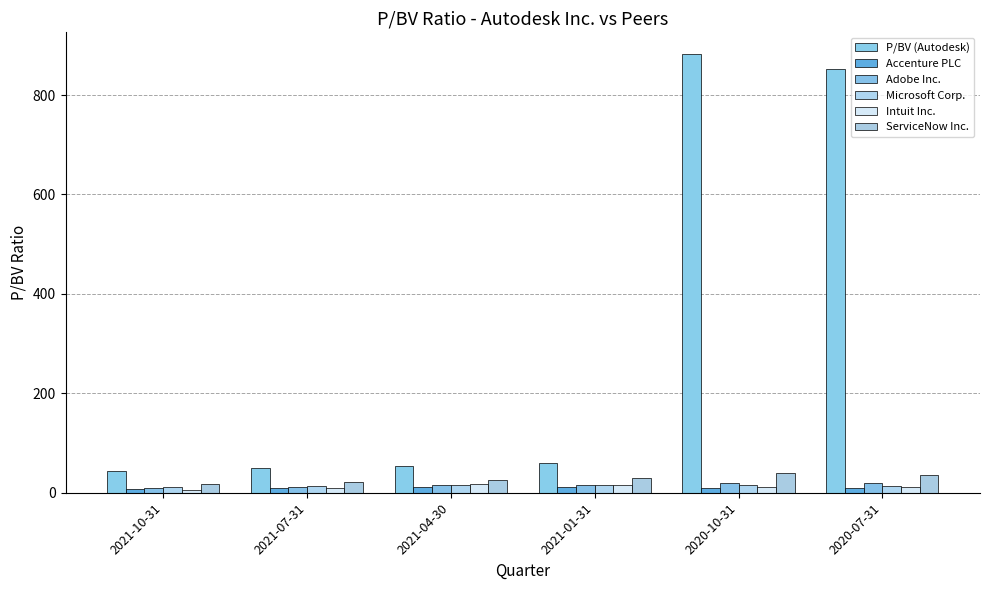

Count the number of categories in the chart.

6